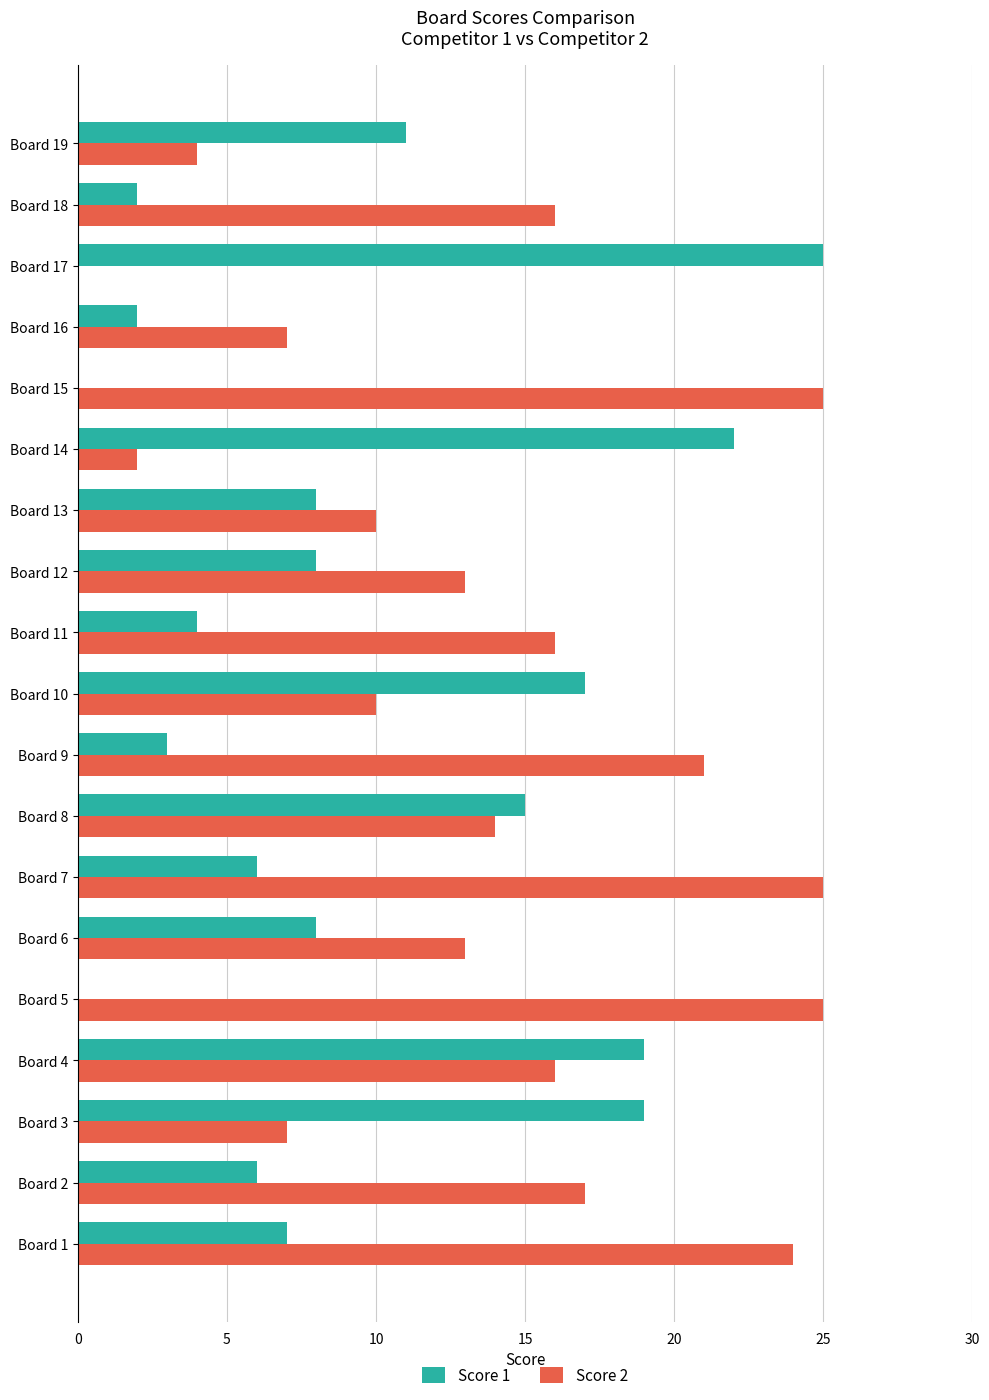

What is the sum of all Score 1 values?

182